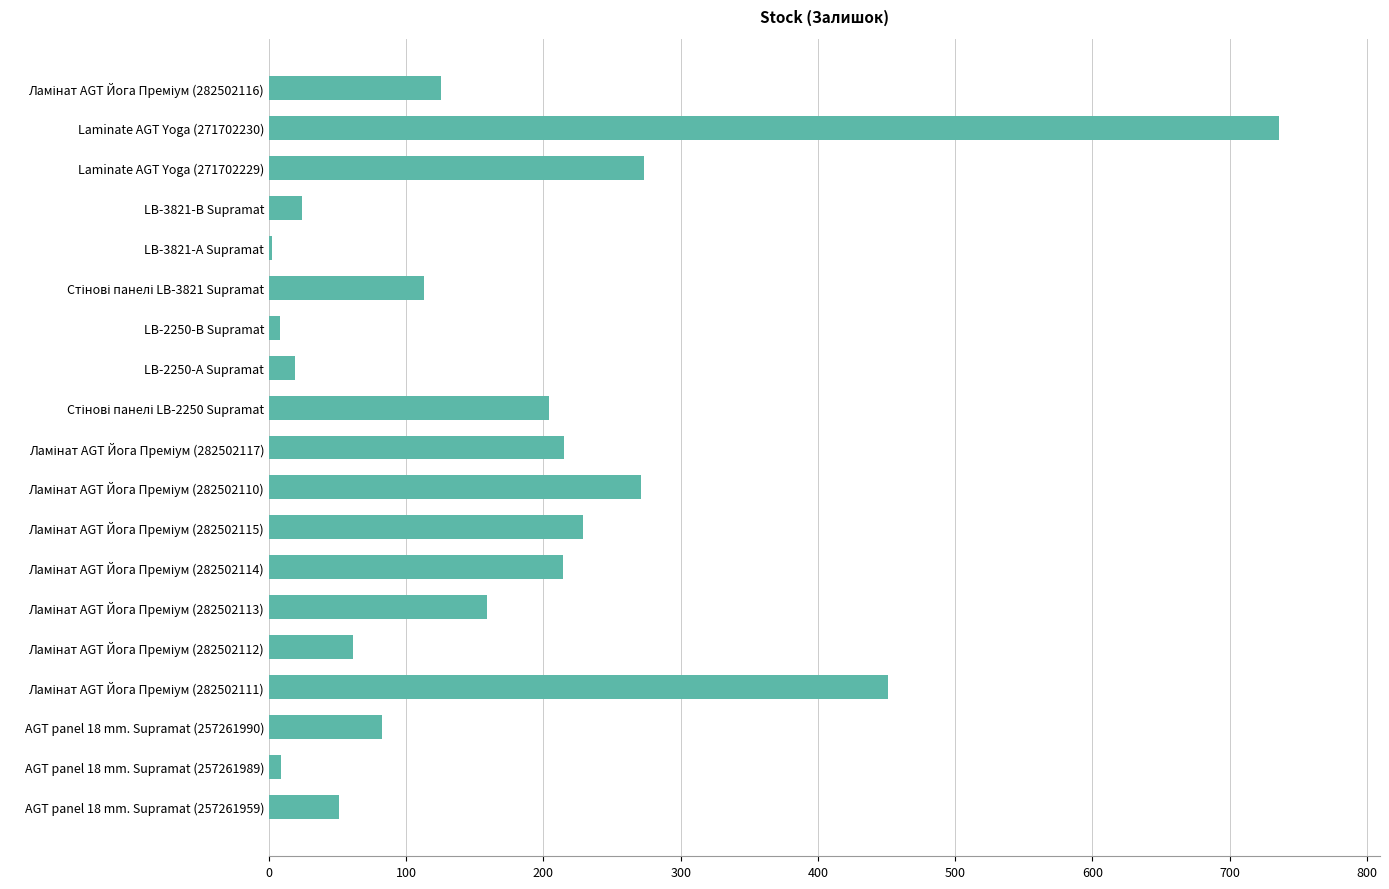

True or false: the data shows 9 at AGT panel 18 mm. Supramat (257261989).

True